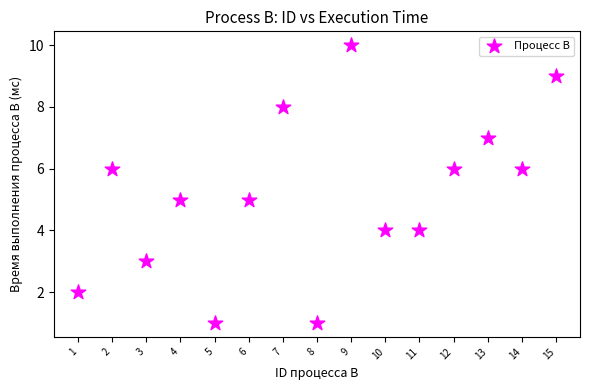

What is the range of Y values (max minus min)?

9